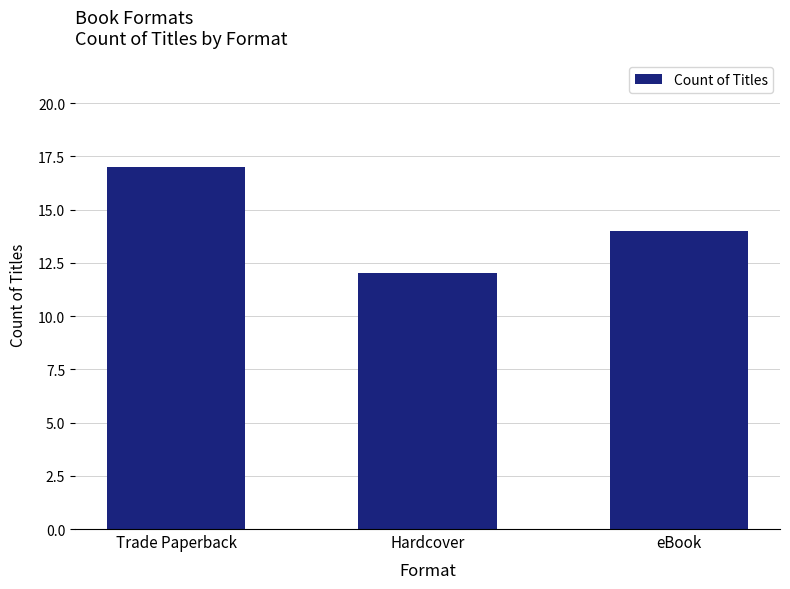

The value at eBook is 14. True or false?

True